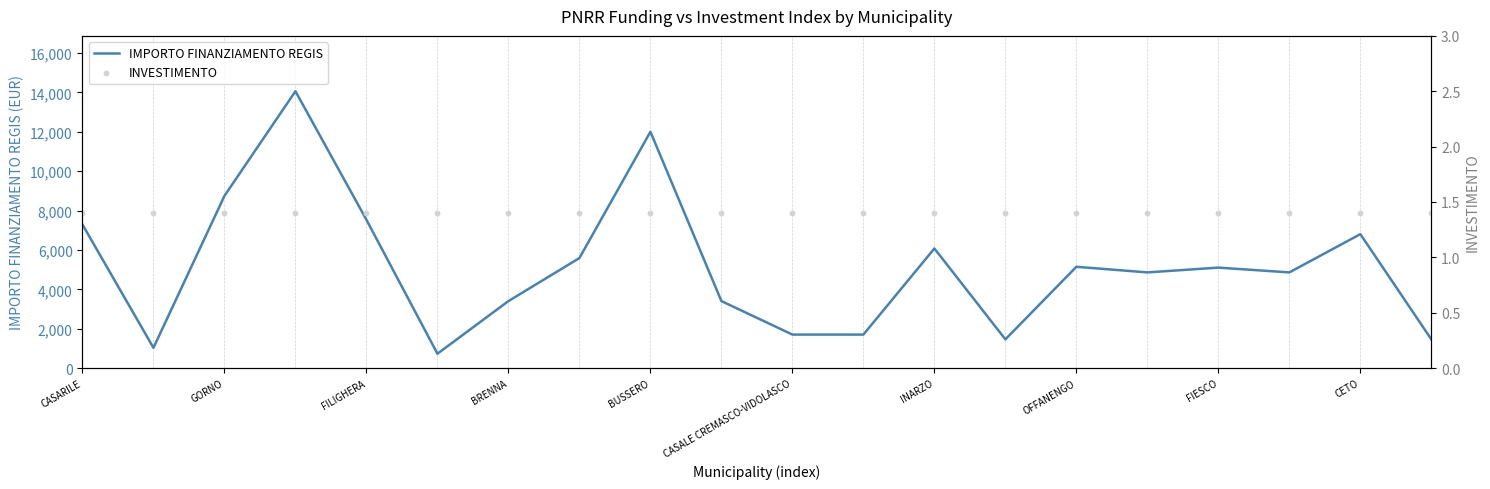

True or false: IMPORTO FINANZIAMENTO REGIS has a value of 2791 at CASARILE.

False